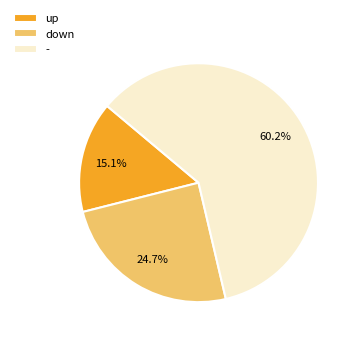

To the nearest percent, what is the average slice percentage?

33%